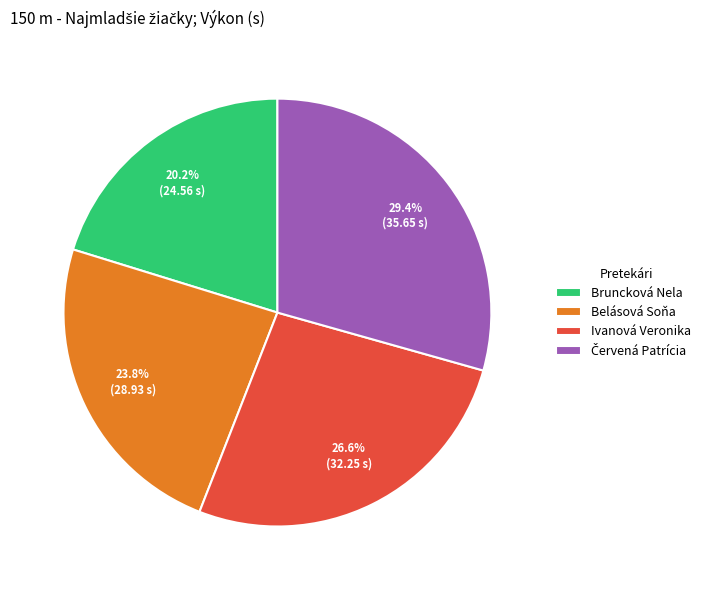

Between Ivanová Veronika and Bruncková Nela, which is larger?

Ivanová Veronika